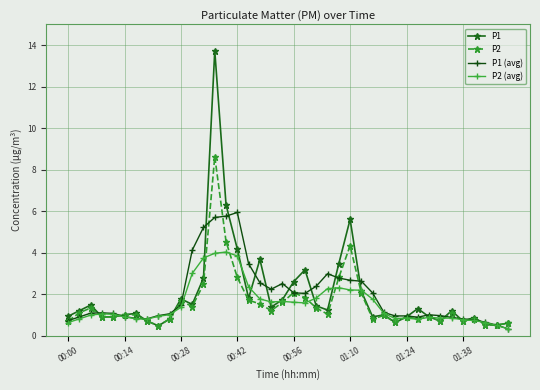

What is the value of the P1 point at the 39th from the left?

0.5